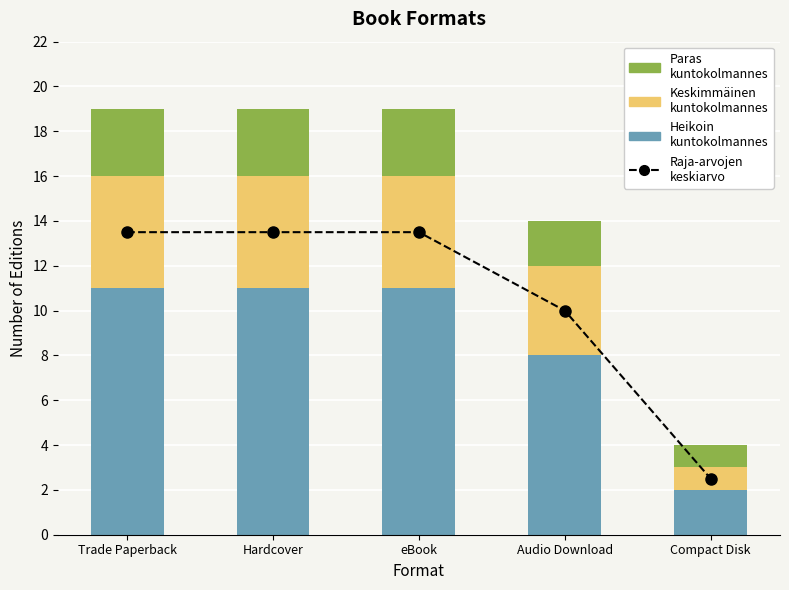

What is the value of the Raja-arvojen
keskiarvo bar at the 1st from the left?

13.5